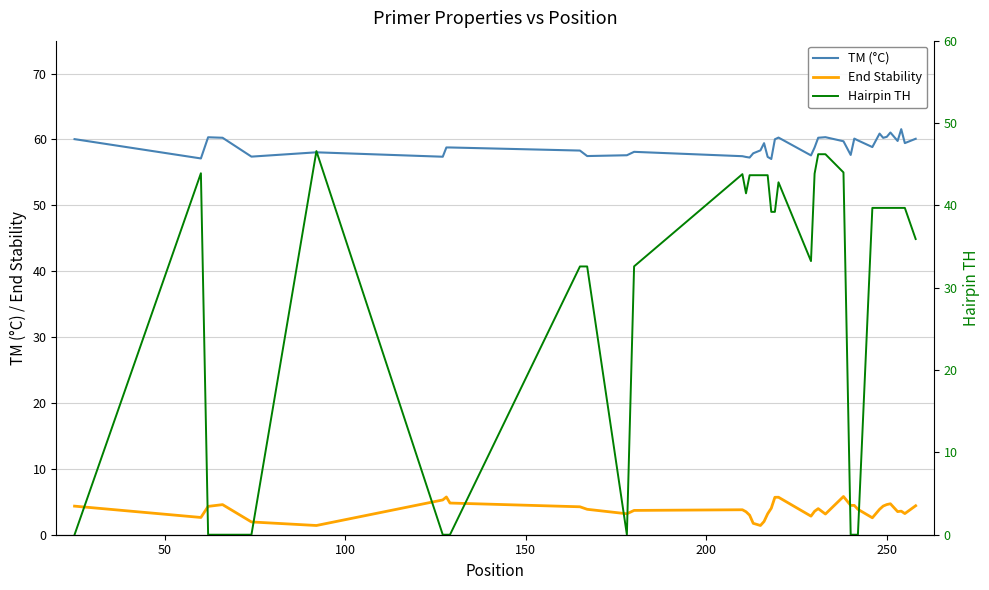

Is this an area chart (filled region under the line)?

No